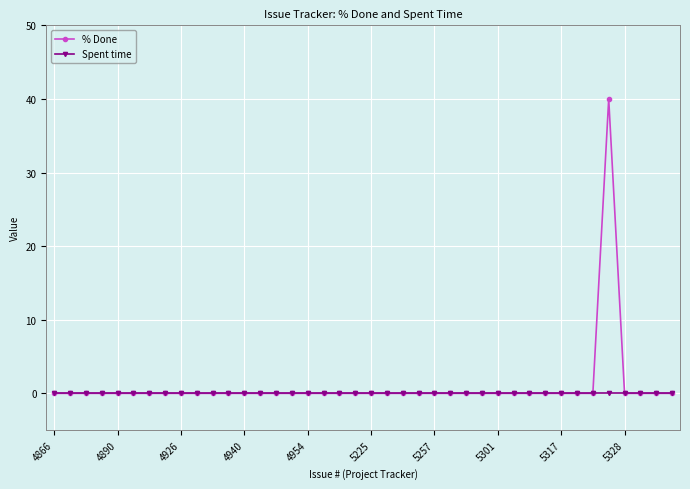

What is the maximum value shown in the chart?

40